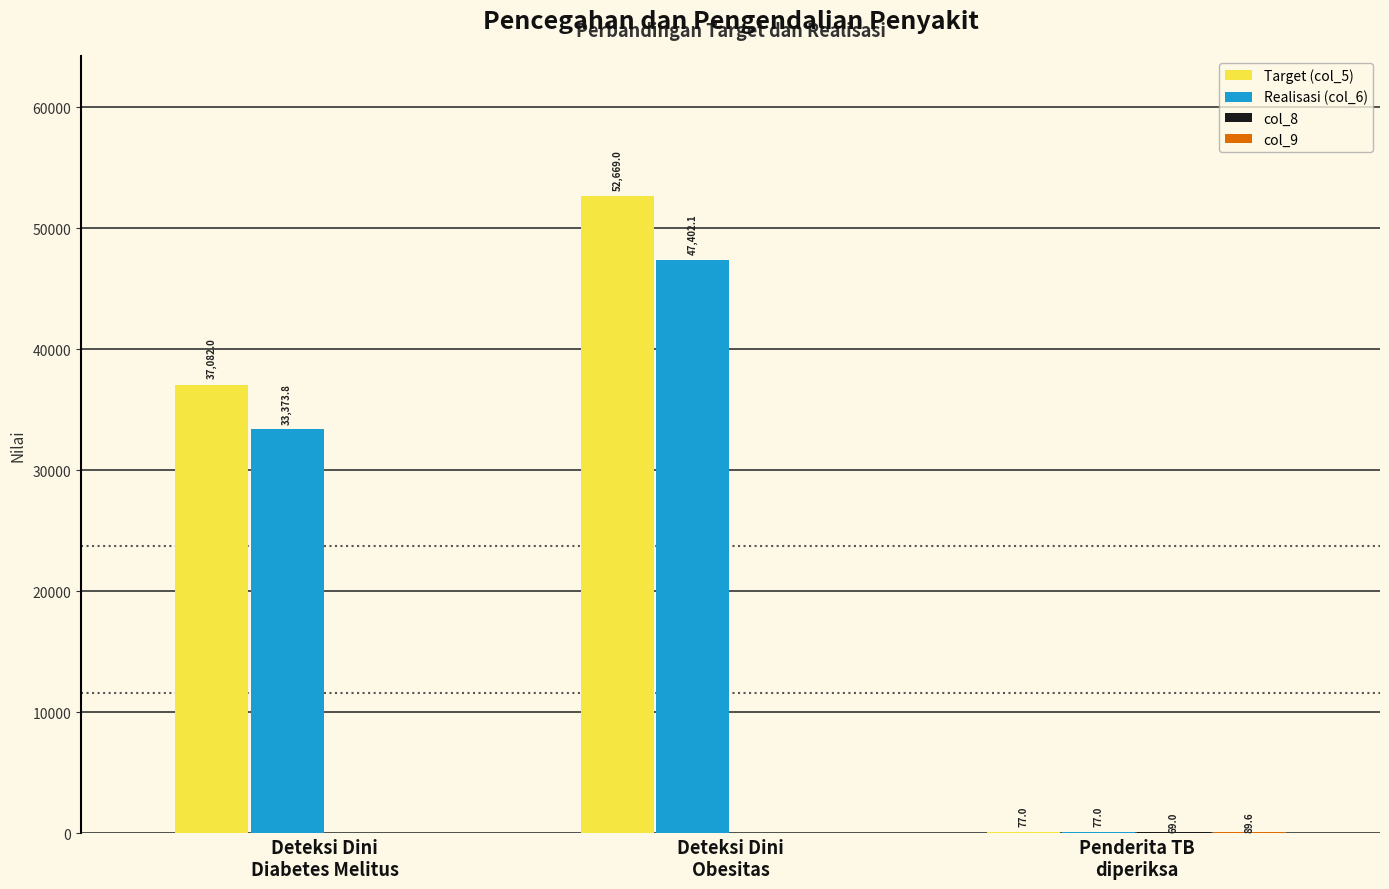

What is the greatest value displayed?

52669.0